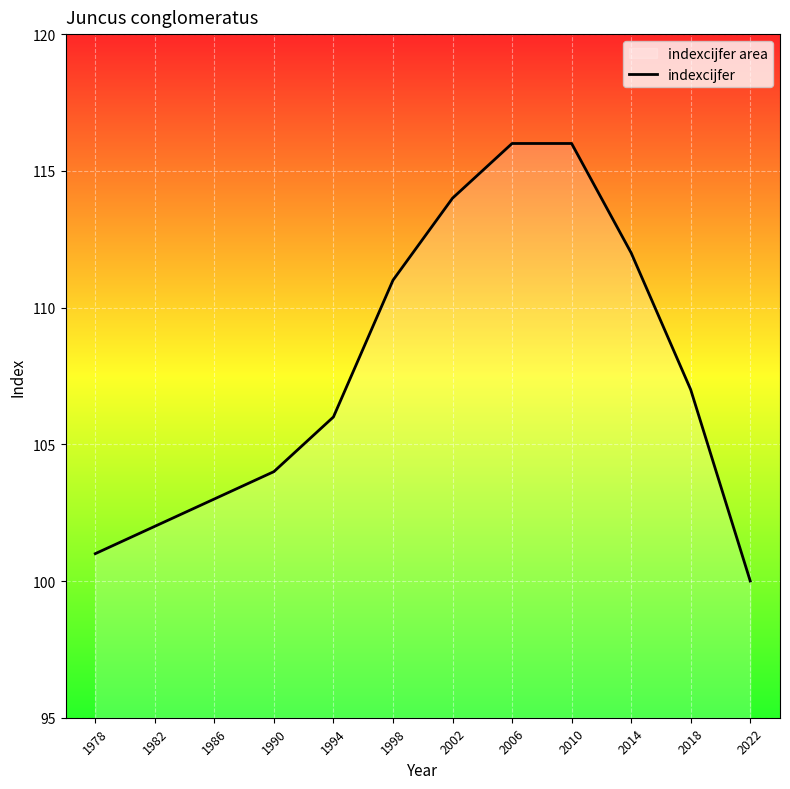

At which label is the value closest to 108?

2018